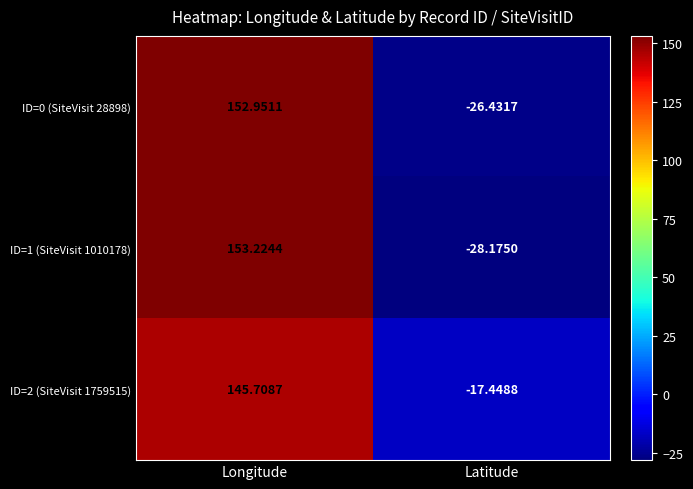

Is the value of ID=0 (SiteVisit 28898) at Latitude greater than the value of ID=1 (SiteVisit 1010178) at Latitude?

Yes